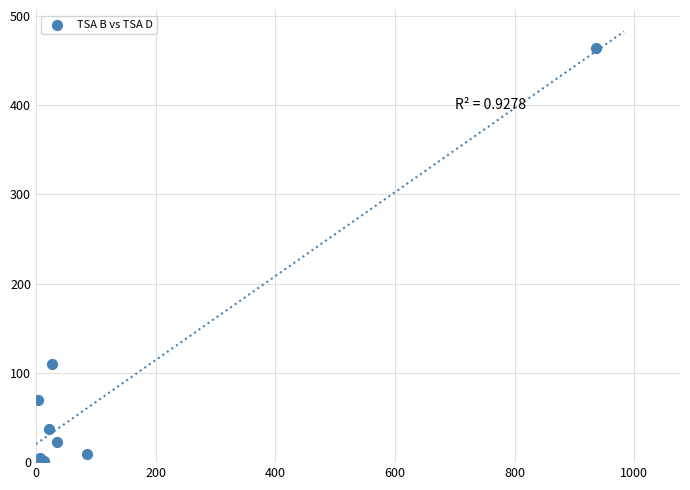

What Y value in the scatter plot is closest to 232?

110